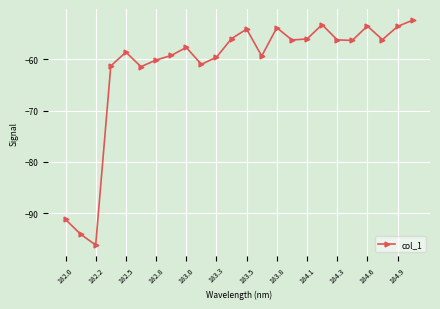

What is the difference between the maximum and minimum values?

43.9